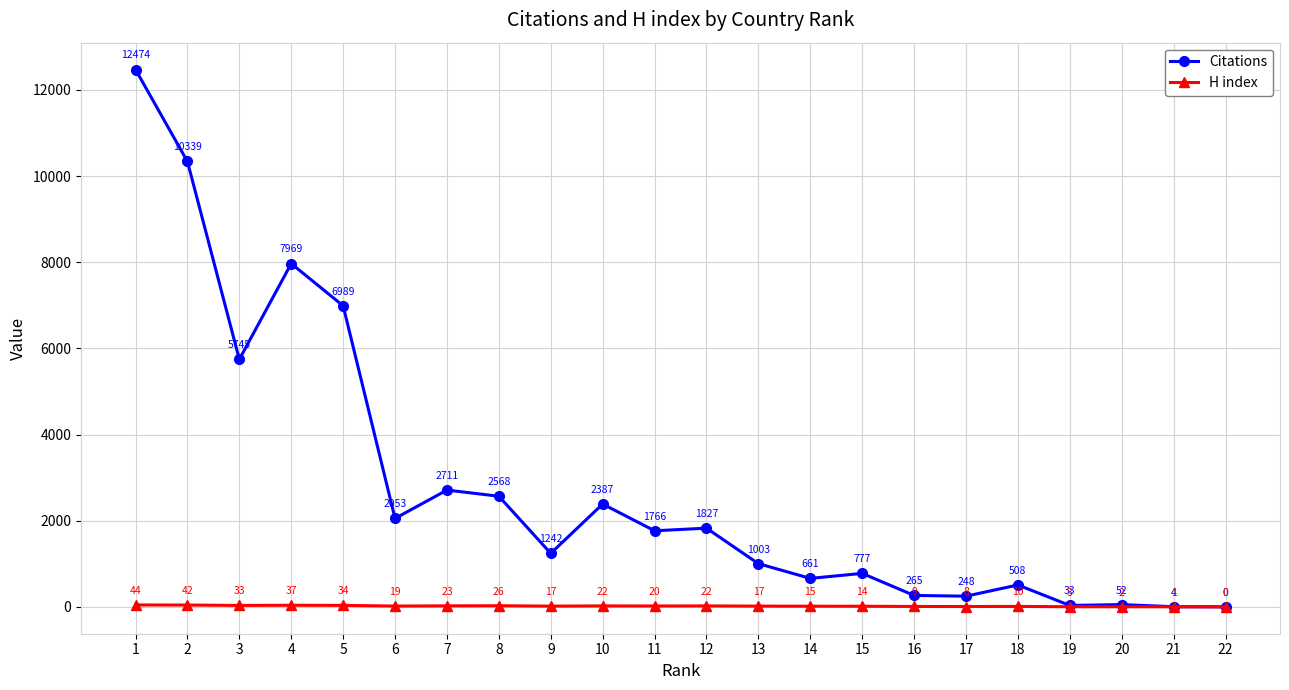

What are all the series names shown in the legend?

Citations, H index